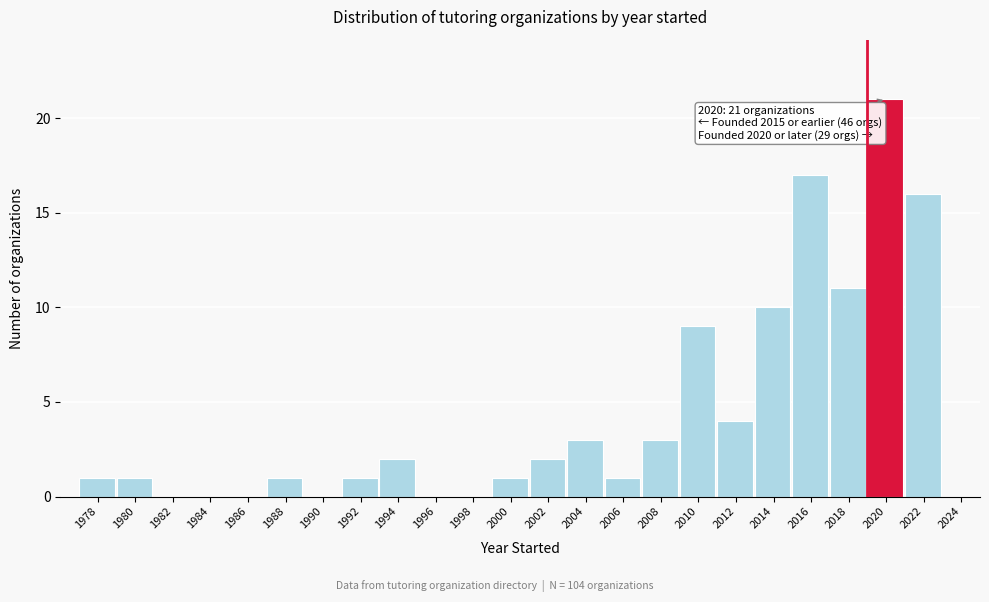

Over which range of the x-axis is the bar tallest?

2019 to 2021